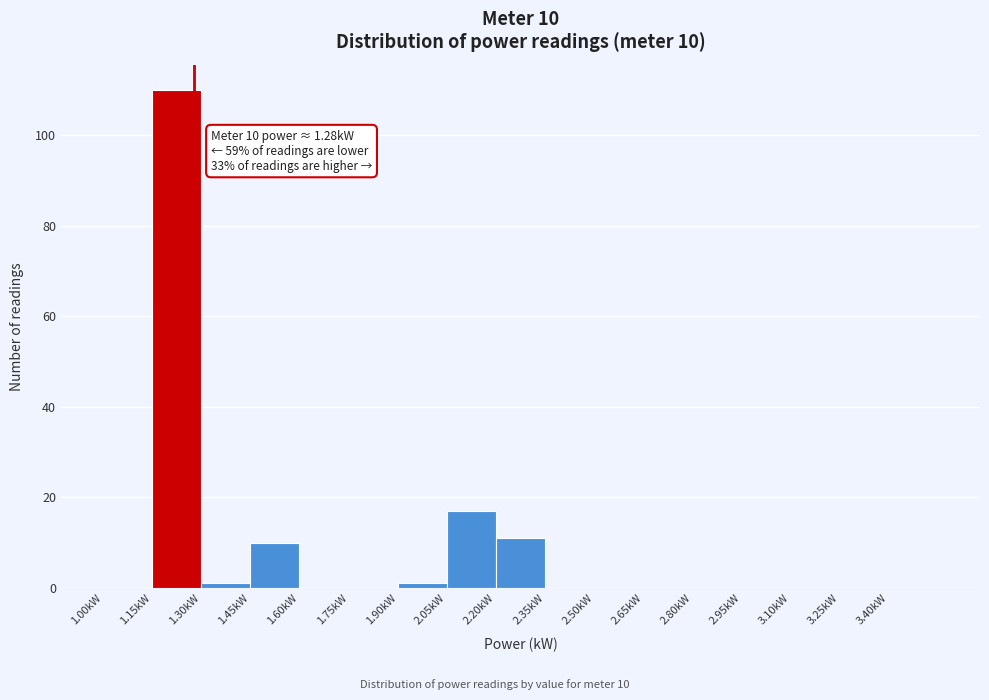

Over which range of the x-axis is the bar tallest?

1.15 to 1.30